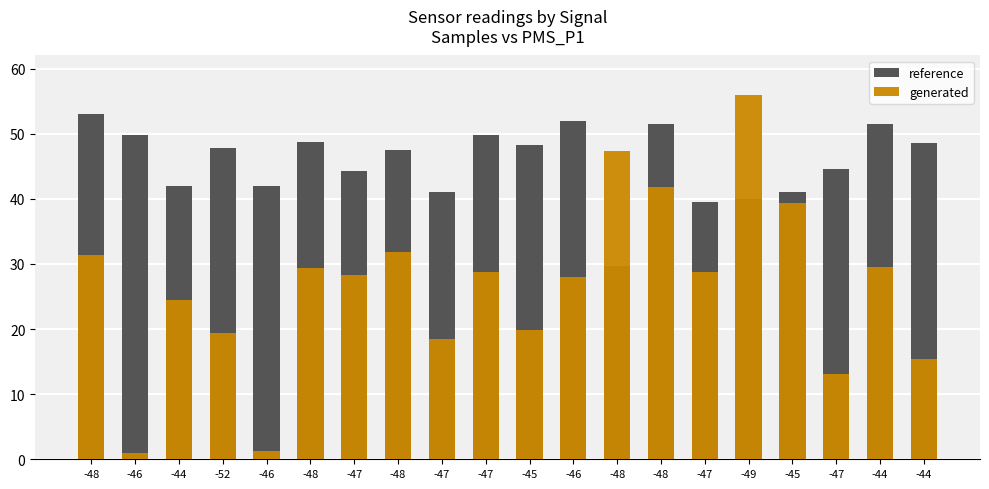

How many values in the generated series exceed 28?

11